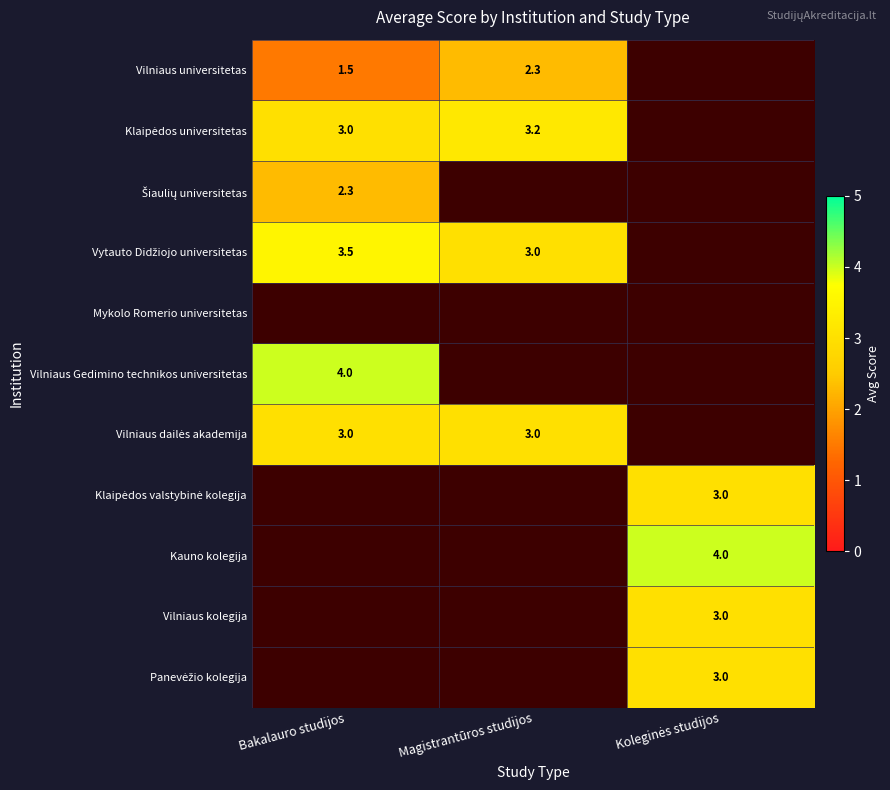

What is the difference between the Vilniaus universitetas values at Magistrantūros studijos and Bakalauro studijos?

0.8